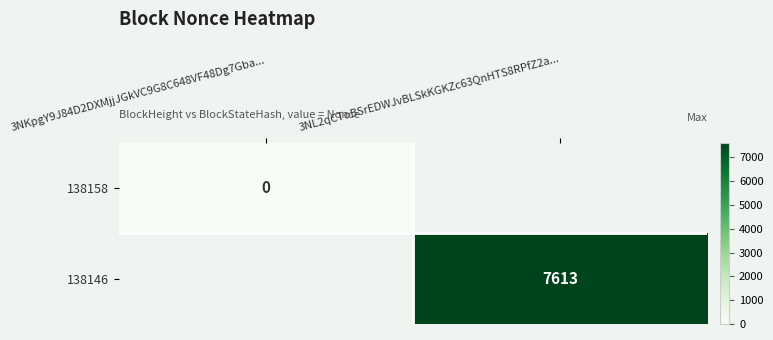

Is it true that 138146 equals 10376 at 3NL2qCToBSrEDWJvBLSkKGKZc63QnHTS8RPfZ2a...?

False